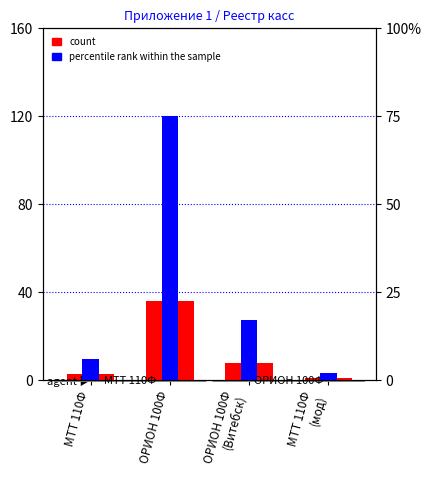

Reading left to right, list all the values displayed in this chart.

count: МТТ 110Ф=3	ОРИОН 100Ф=36	ОРИОН 100Ф
(Витебск)=8	МТТ 110Ф
(мод)=1
percentile rank within the sample: МТТ 110Ф=6	ОРИОН 100Ф=75	ОРИОН 100Ф
(Витебск)=17	МТТ 110Ф
(мод)=2